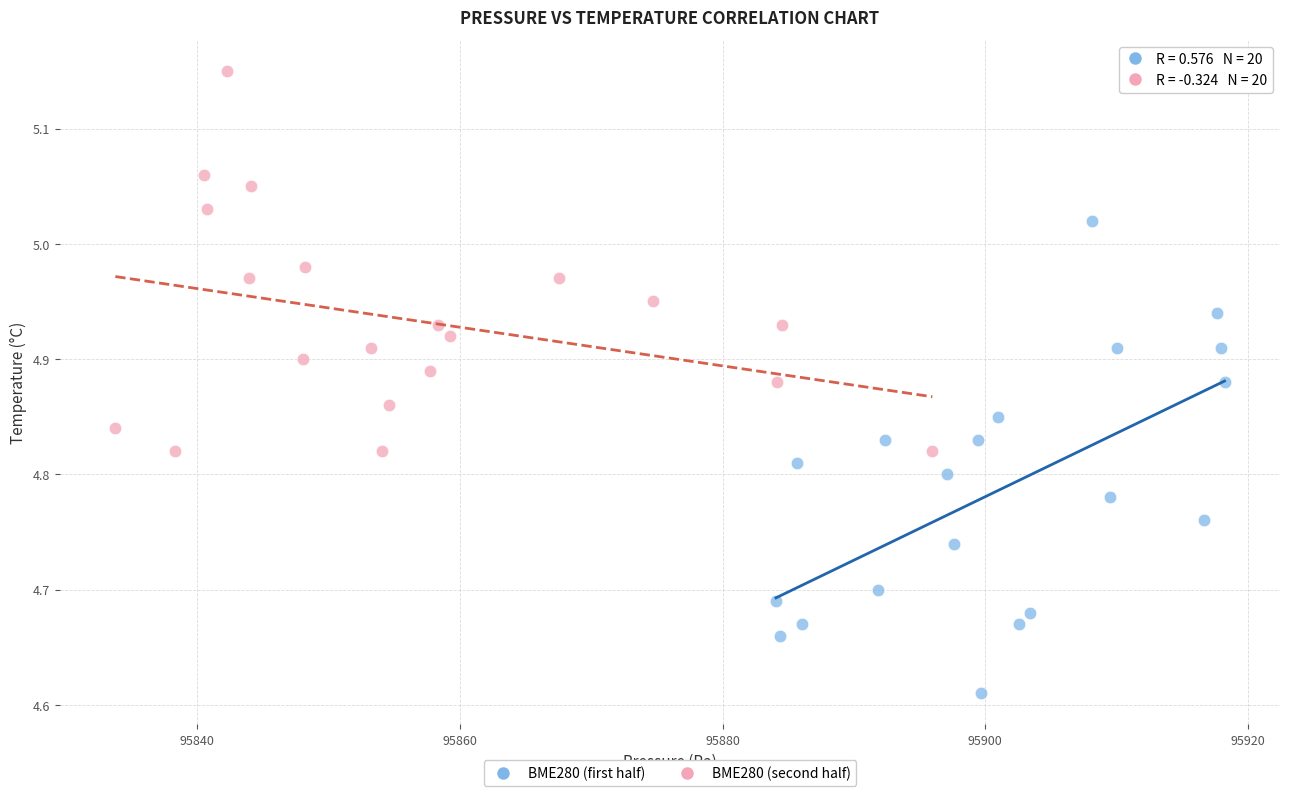

Which series reaches the minimum Y coordinate?

BME280 (first half)